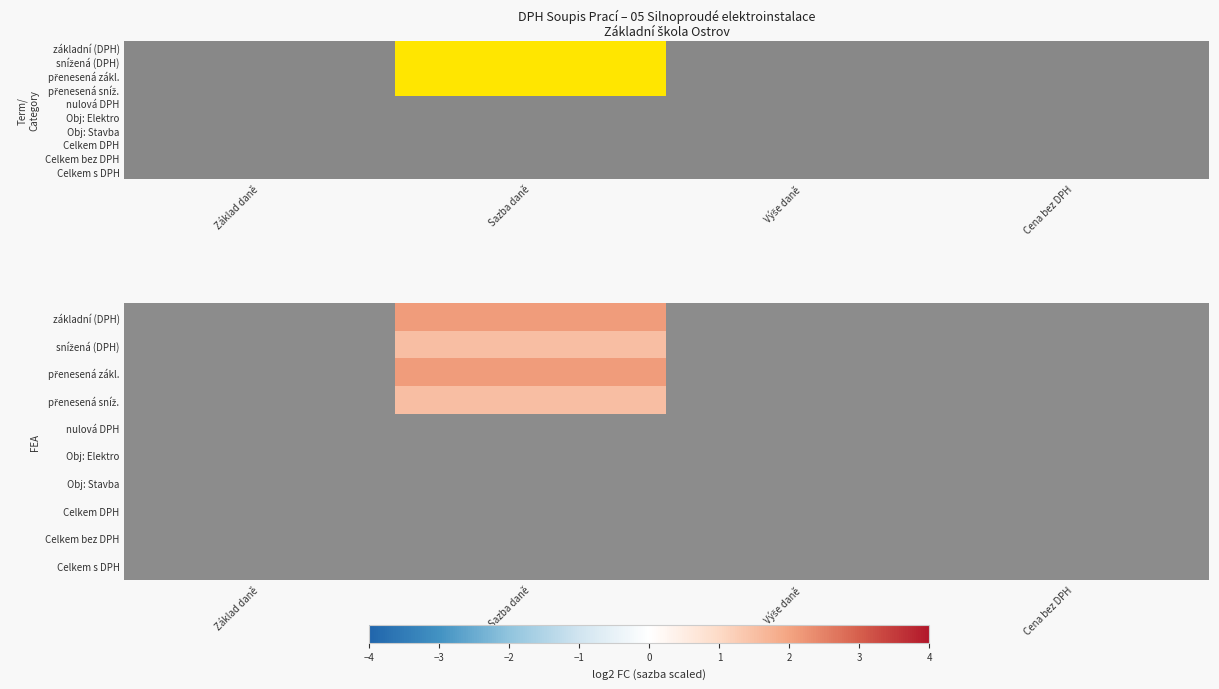

Count the number of data series in this chart.

10